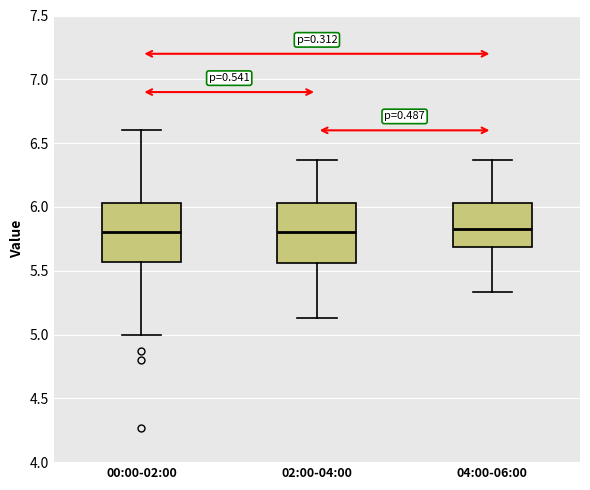

Reading left to right, transcribe this box plot: for each box, give where its median line is, the range the box spans, and where its two whiskers end, as read against the y-axis. The values are not printed on the chart, so give them approximately, as read against the axis.

00:00-02:00: median 5.80, box 5.55 to 6.05, whiskers 5.00 to 6.60
02:00-04:00: median 5.80, box 5.55 to 6.05, whiskers 5.15 to 6.35
04:00-06:00: median 5.85, box 5.70 to 6.05, whiskers 5.35 to 6.35